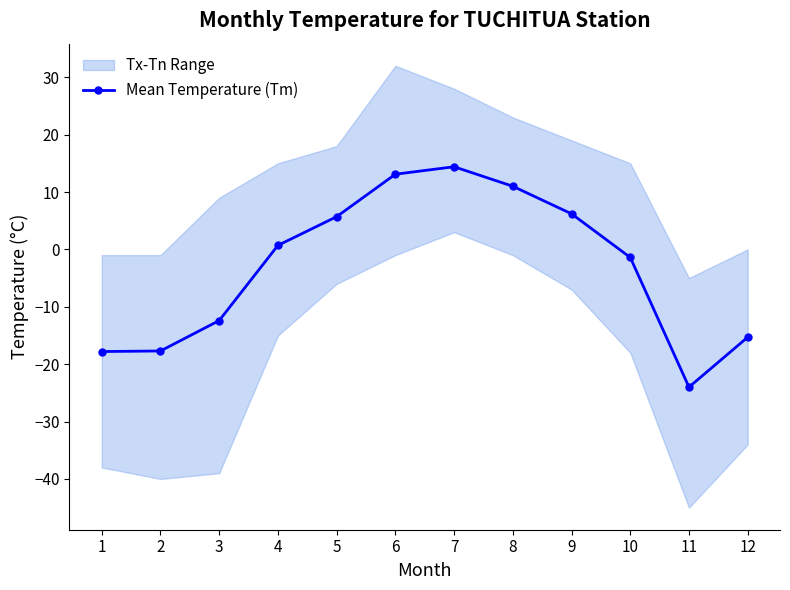

What is the change in value from 7 to 11?

-38.4